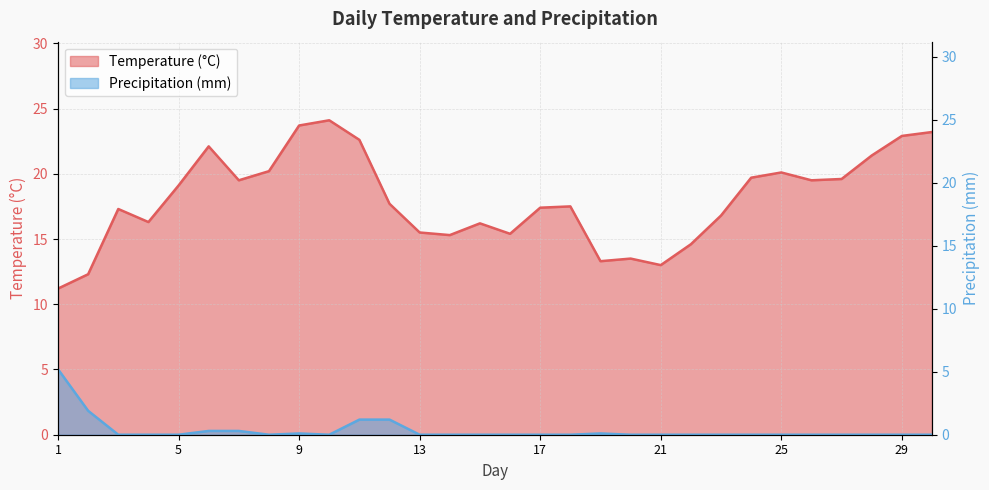

Is it true that Precipitation (mm) equals 0.0 at 22?

True